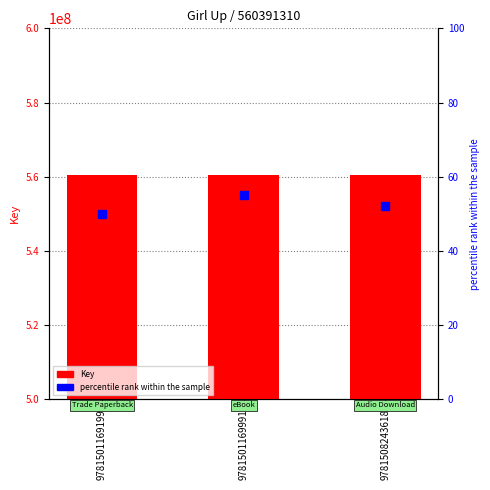

At which category is the sum across all series the highest?

9781501169991